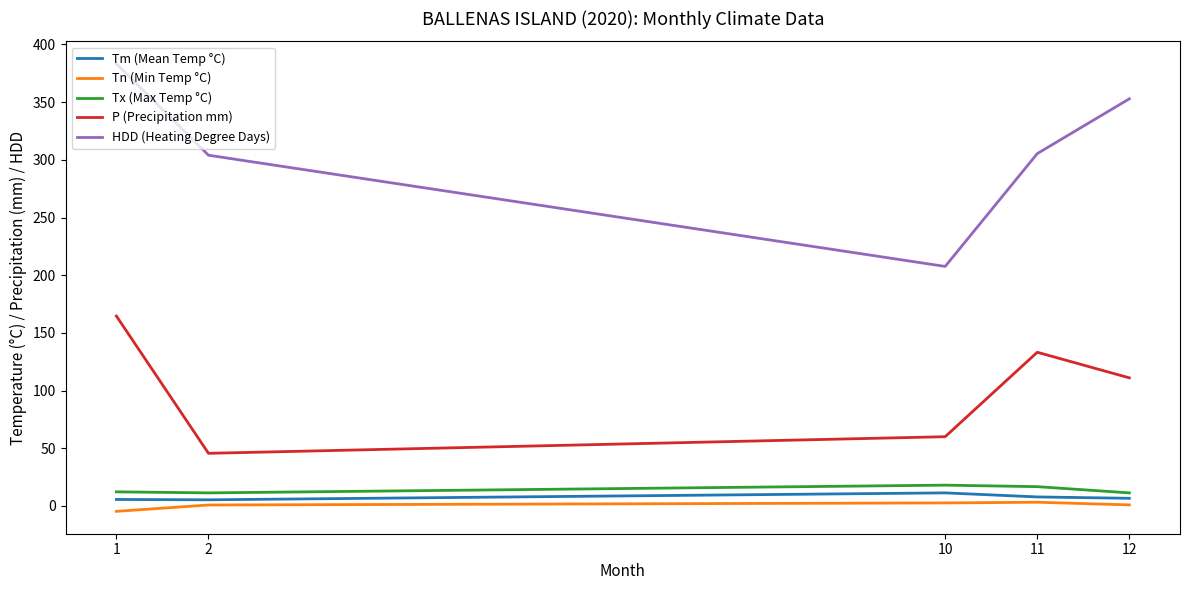

Which category has the highest value across all series?

1